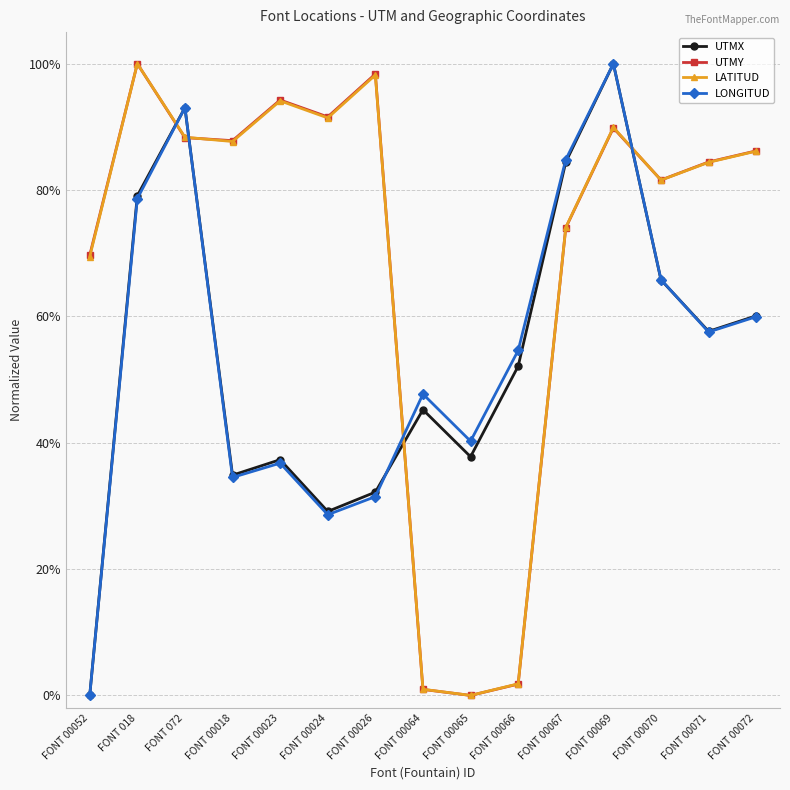

What is the value of the UTMY point at the 15th from the left?

0.9